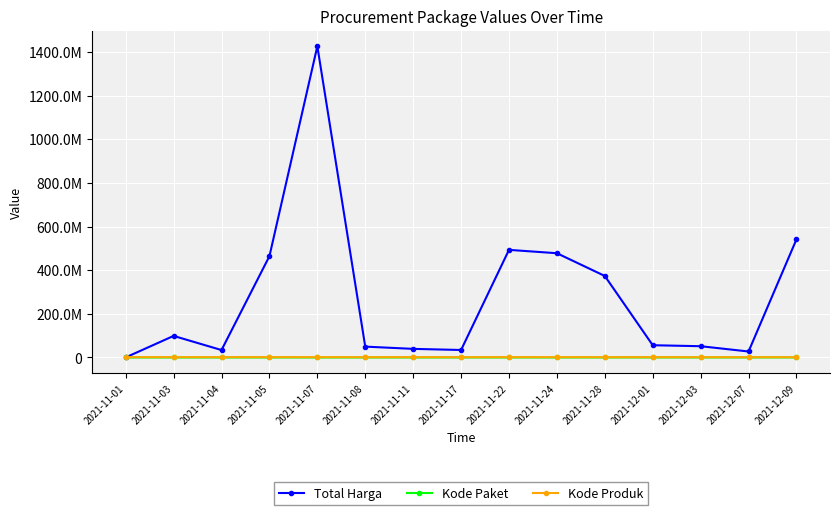

Does the chart have visible grid lines?

Yes